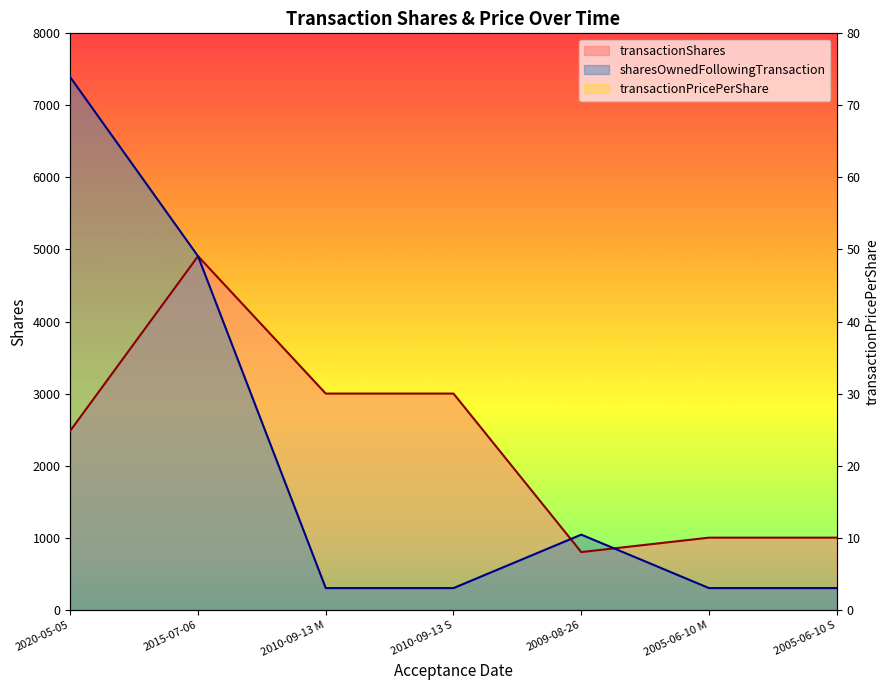

True or false: transactionPricePerShare and transactionShares intersect in this chart.

False